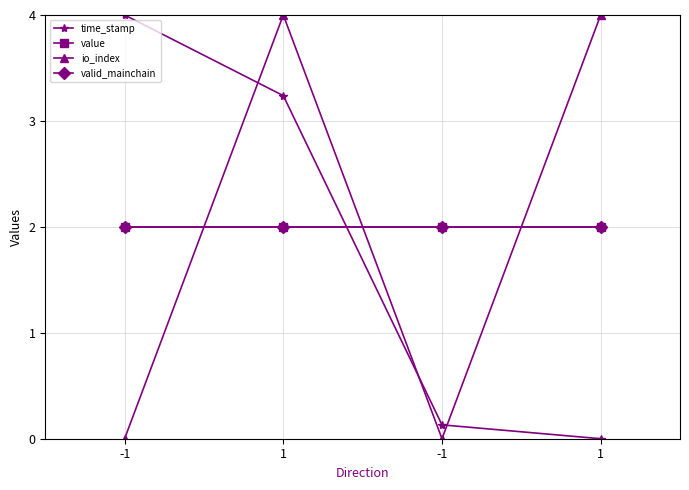

Does the chart have visible grid lines?

Yes